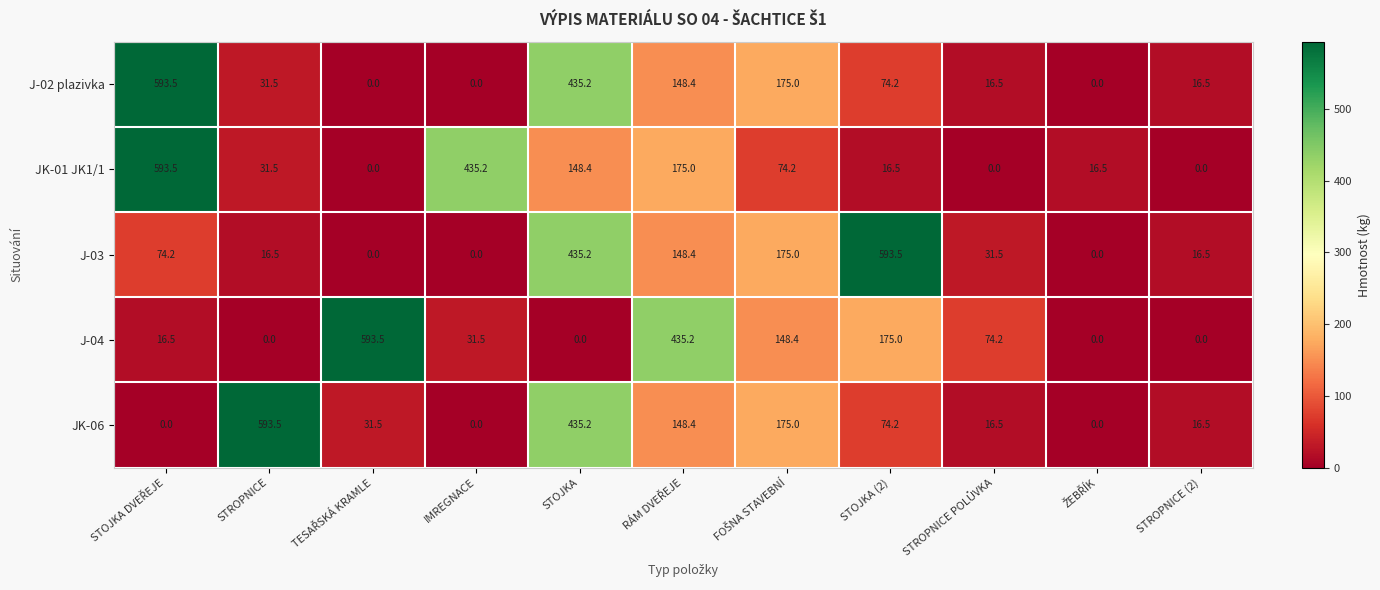

What is the spread (max minus min) of values at STOJKA (2)?

577.0